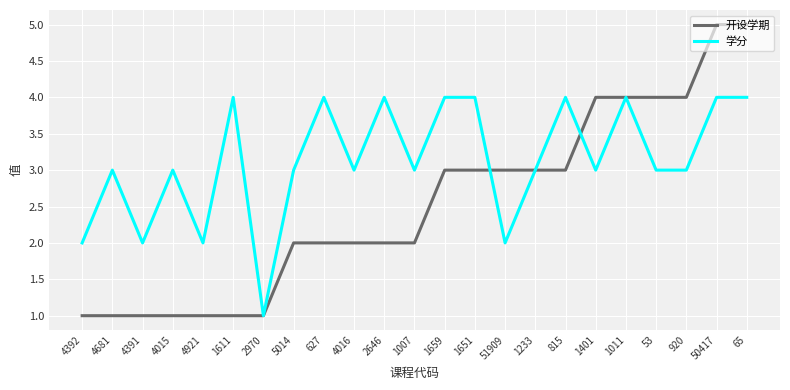

What is the difference between the highest and lowest values at 1401?

1